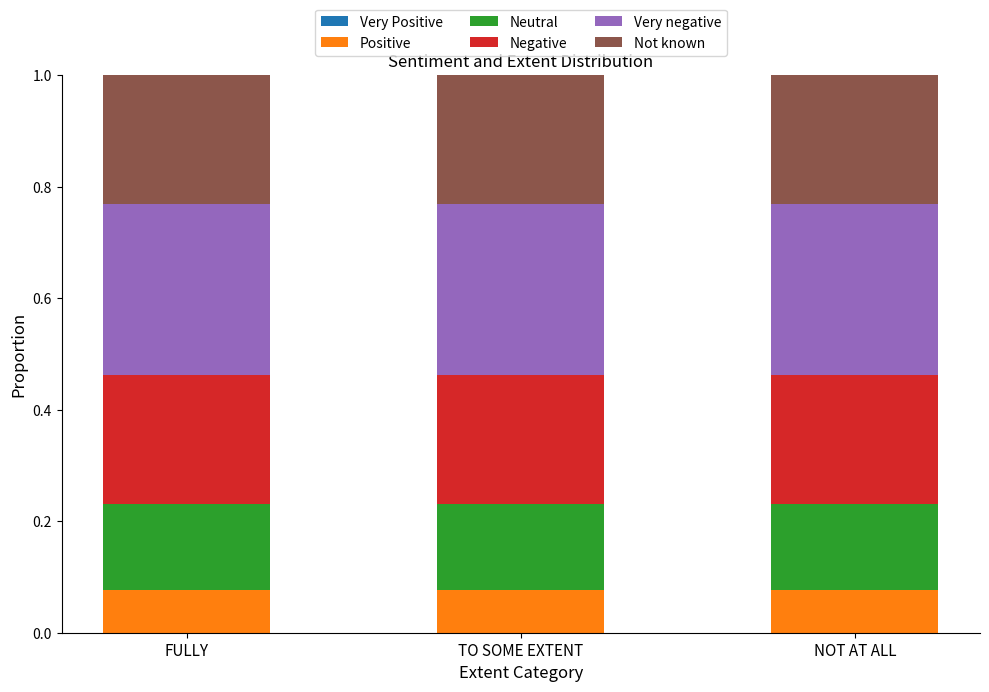

What is the total value across all series at NOT AT ALL?

1.0